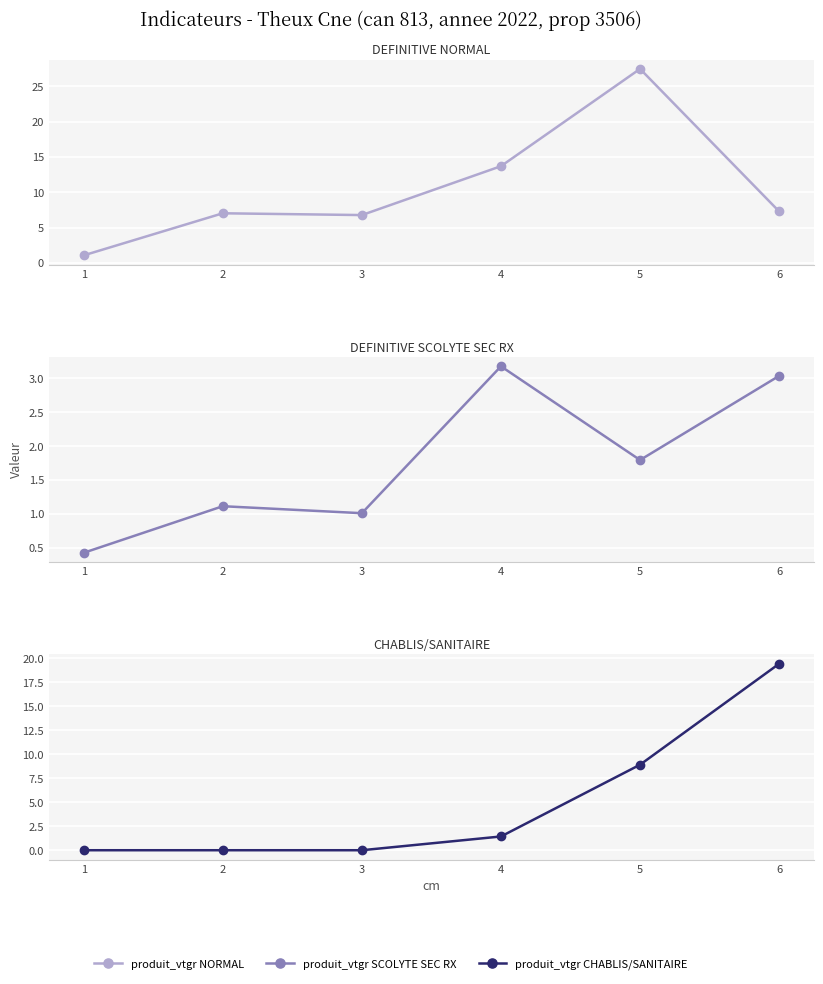

How many lines are shown in the chart?

3